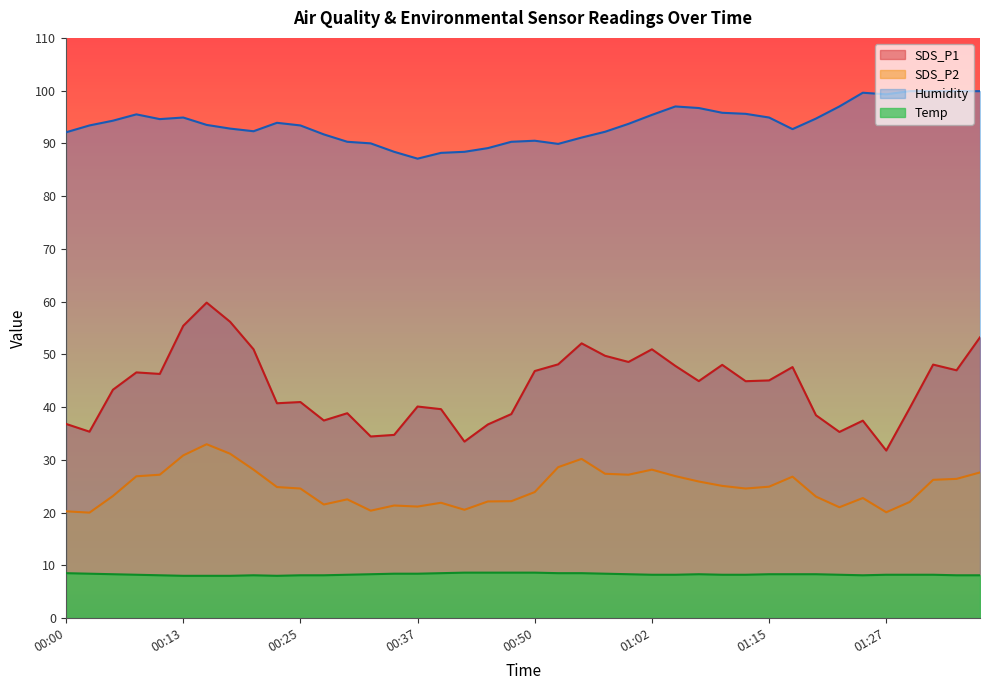

What are all the series names shown in the legend?

SDS_P1, SDS_P2, Humidity, Temp